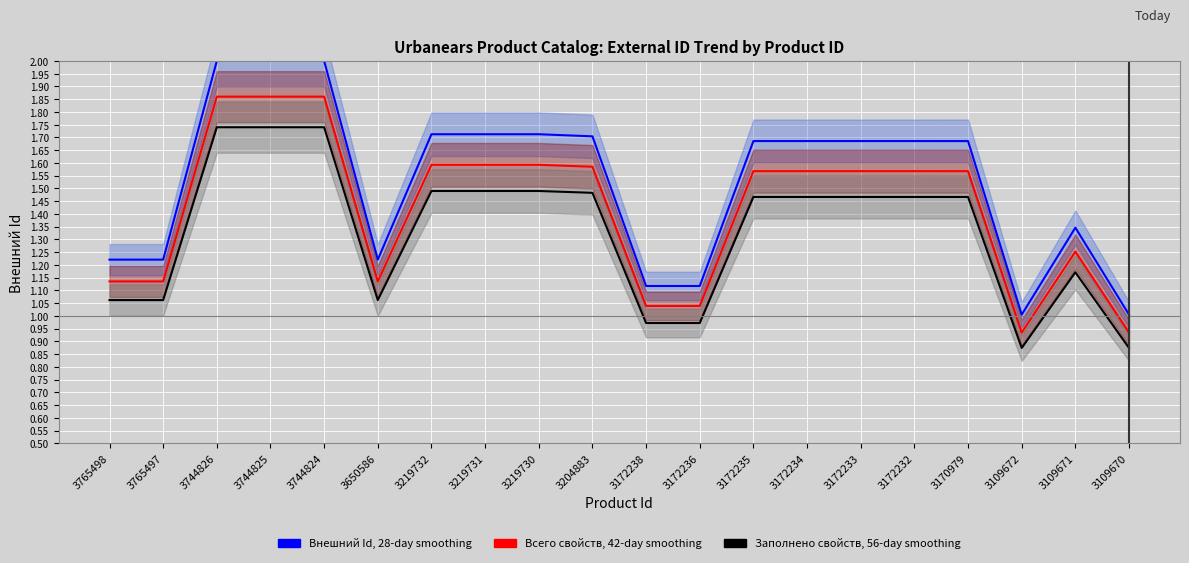

True or false: Внешний Id, 28-day smoothing and Всего свойств, 42-day smoothing intersect in this chart.

False